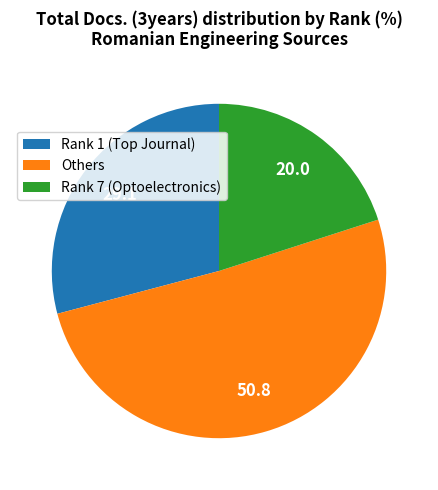

Rank the categories by value from highest to lowest.

Others, Rank 1 (Top Journal), Rank 7 (Optoelectronics)